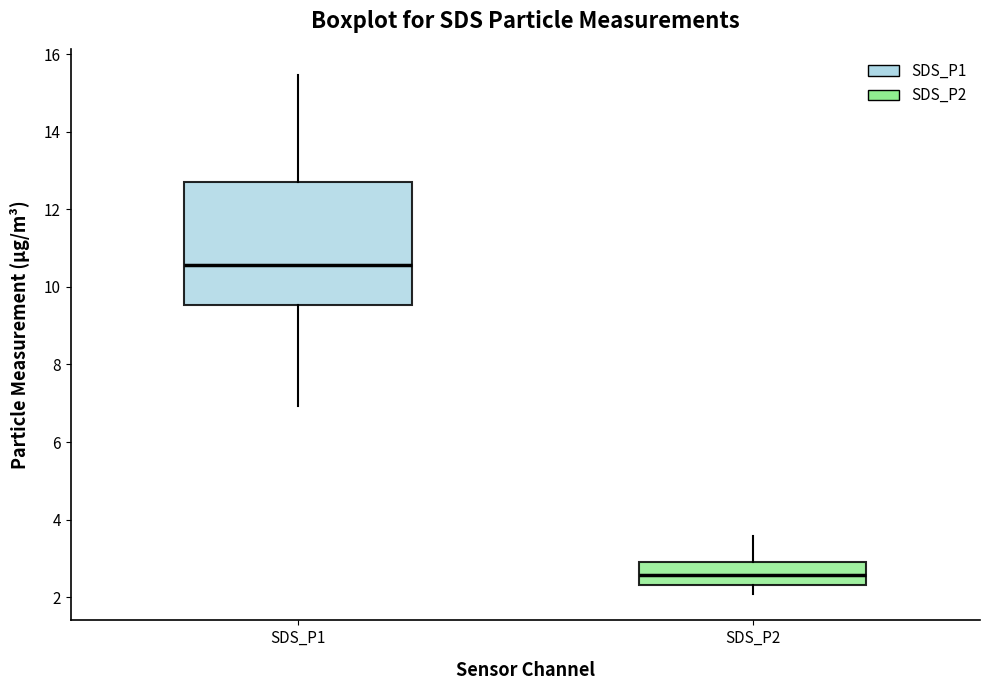

Comparing the boxes themselves (not the whiskers), which one is the tallest?

SDS_P1